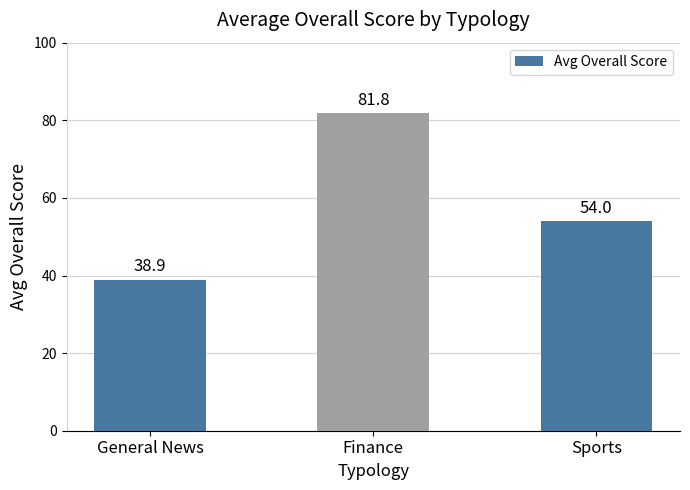

What is the approximate value at Finance?

81.8